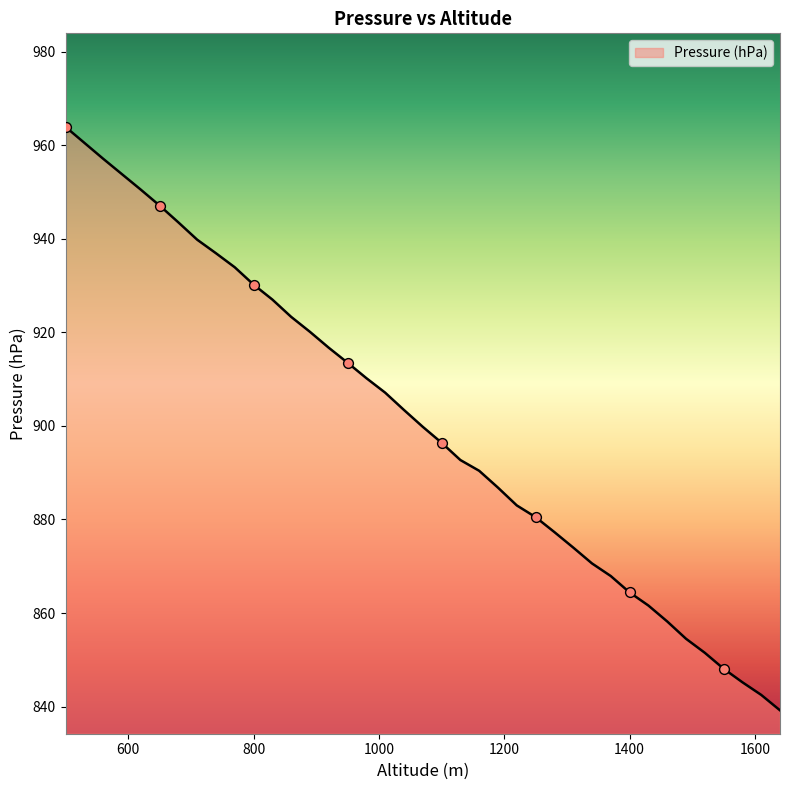

What is the greatest value displayed?

963.9